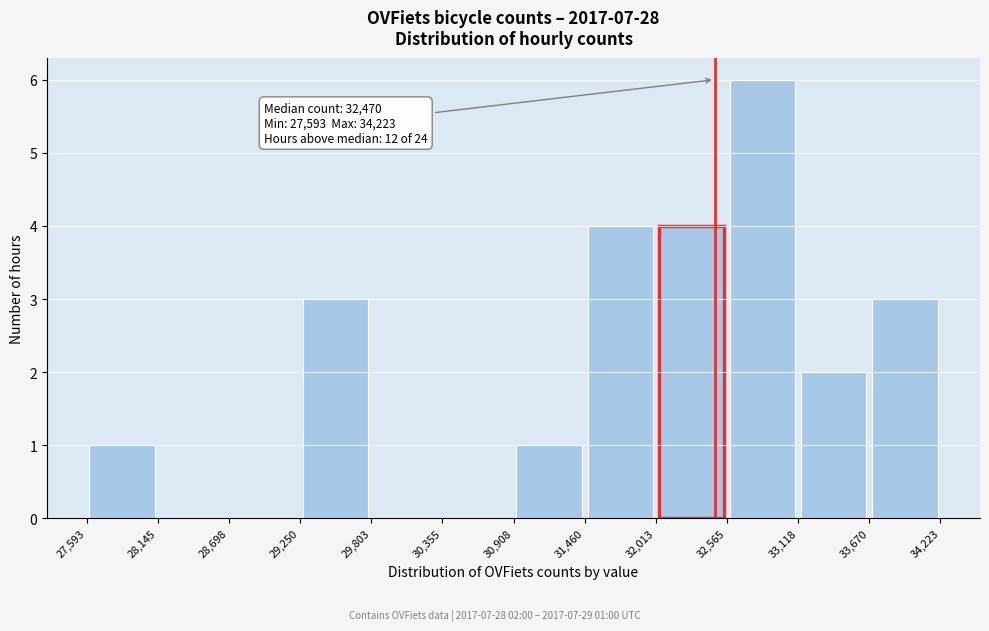

Which range on the x-axis has the tallest bar?

32,565 to 33,118